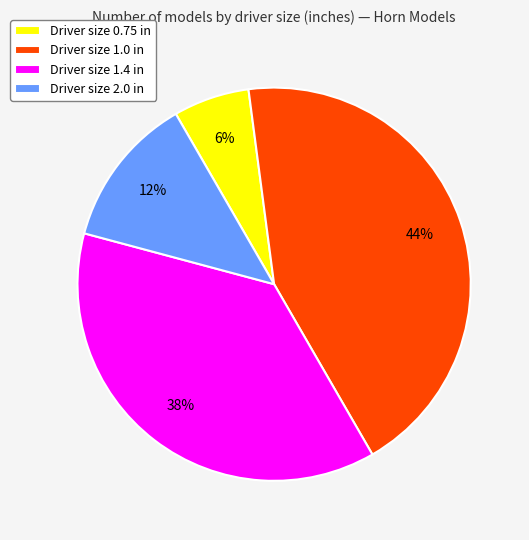

Do Driver size 0.75 in and Driver size 1.4 in together represent more than half of the pie?

No